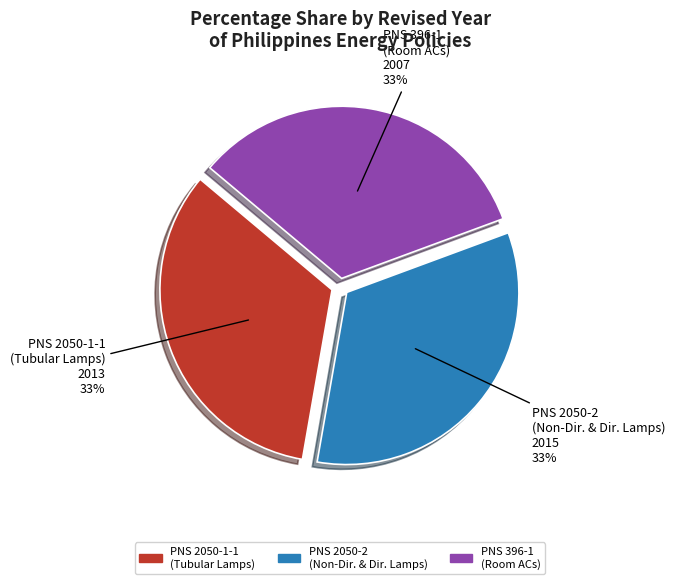

Does any single category account for the majority?

No